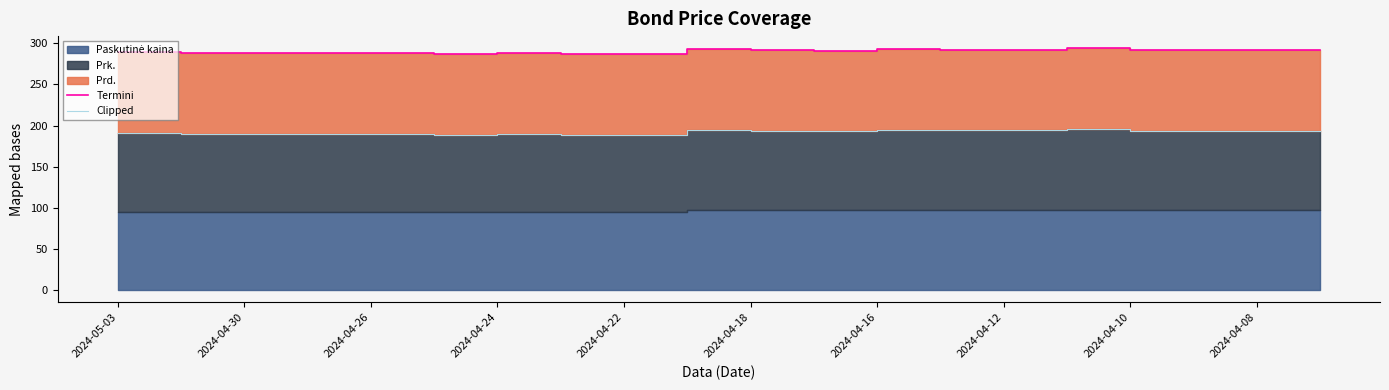

Does the chart have visible grid lines?

No